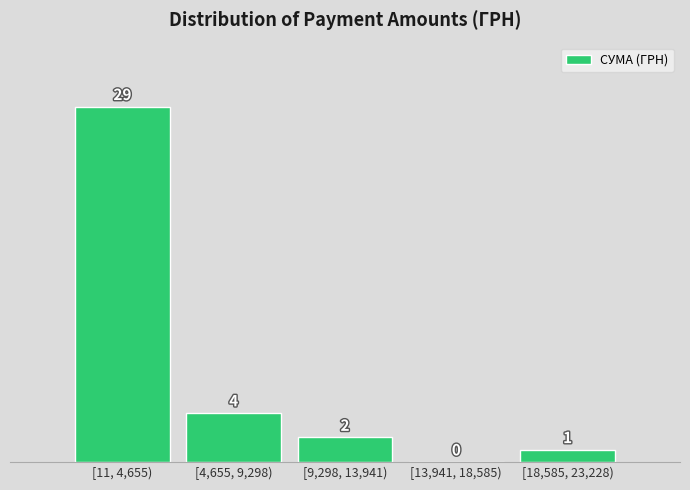

Reading left to right, what are all the values shown in this chart?

[11, 4,655)=29	[4,655, 9,298)=4	[9,298, 13,941)=2	[13,941, 18,585)=0	[18,585, 23,228)=1